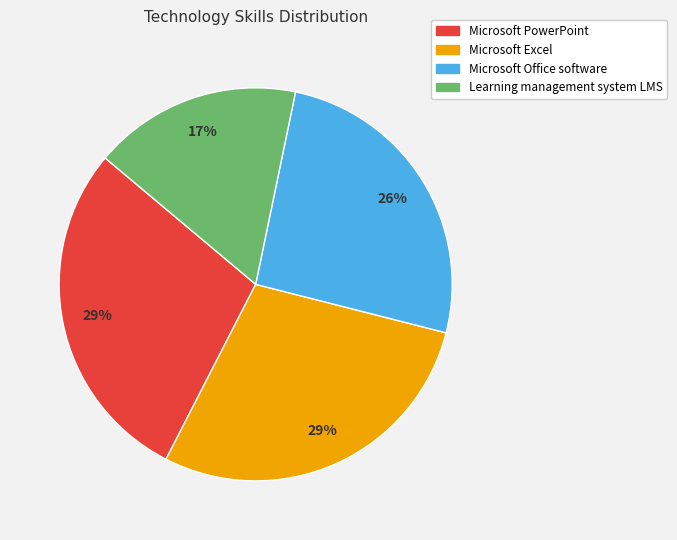

Count the number of slices in the pie.

4